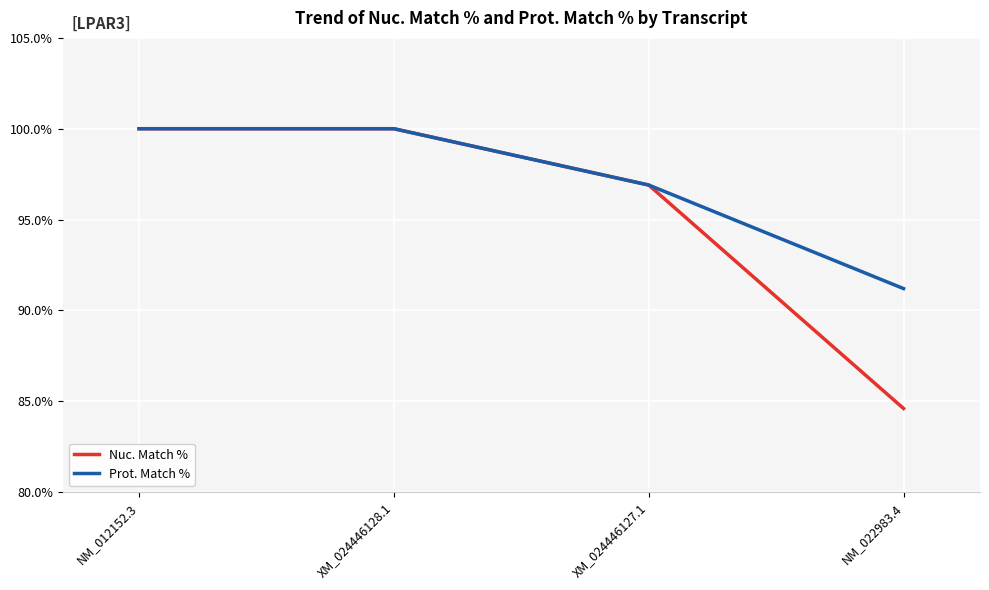

Which series has the largest total across all categories?

Prot. Match %